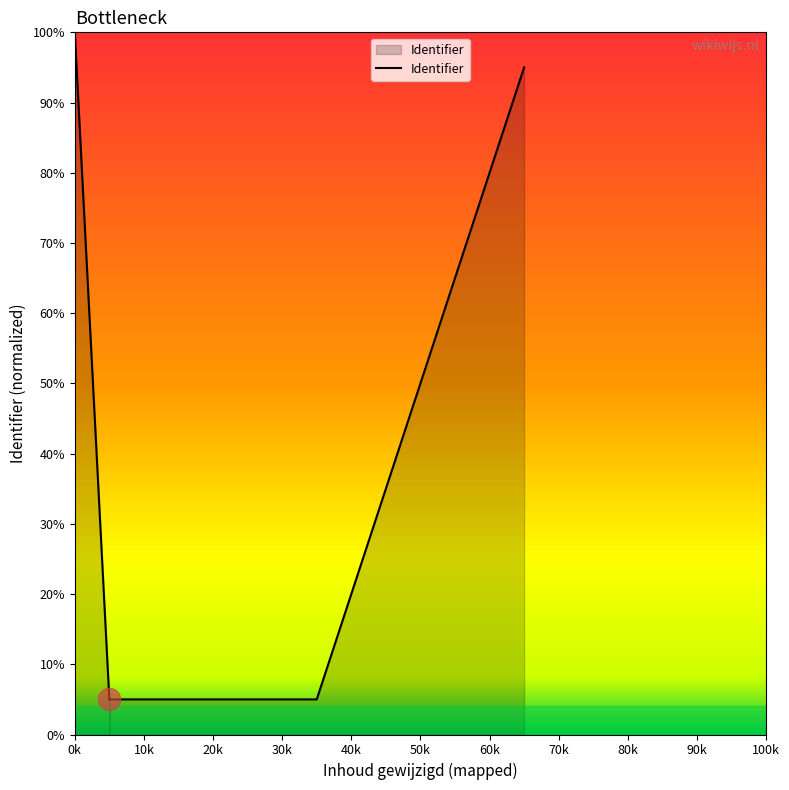

What is the minimum value shown in the chart?

5.0